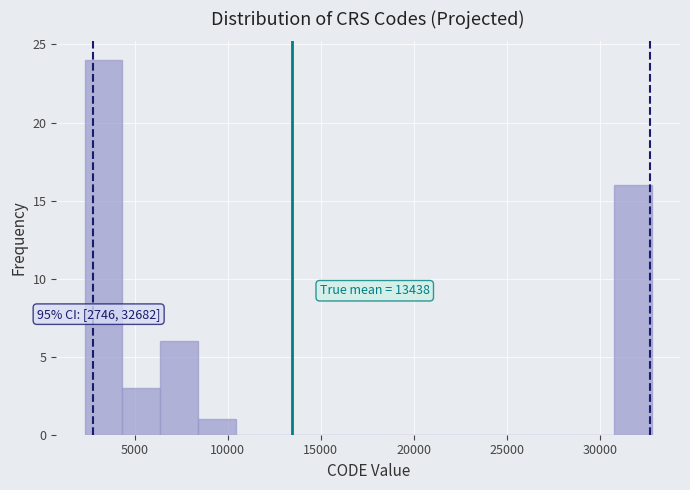

Over which range of the x-axis is the bar tallest?

2500 to 4500